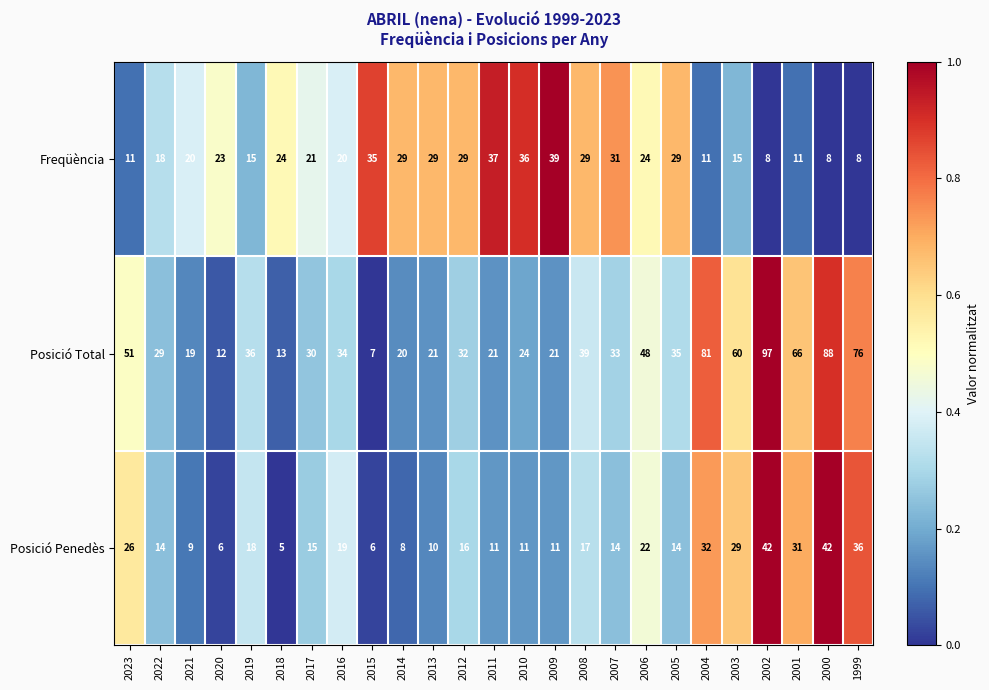

What is the total value across all series at 2018?

42